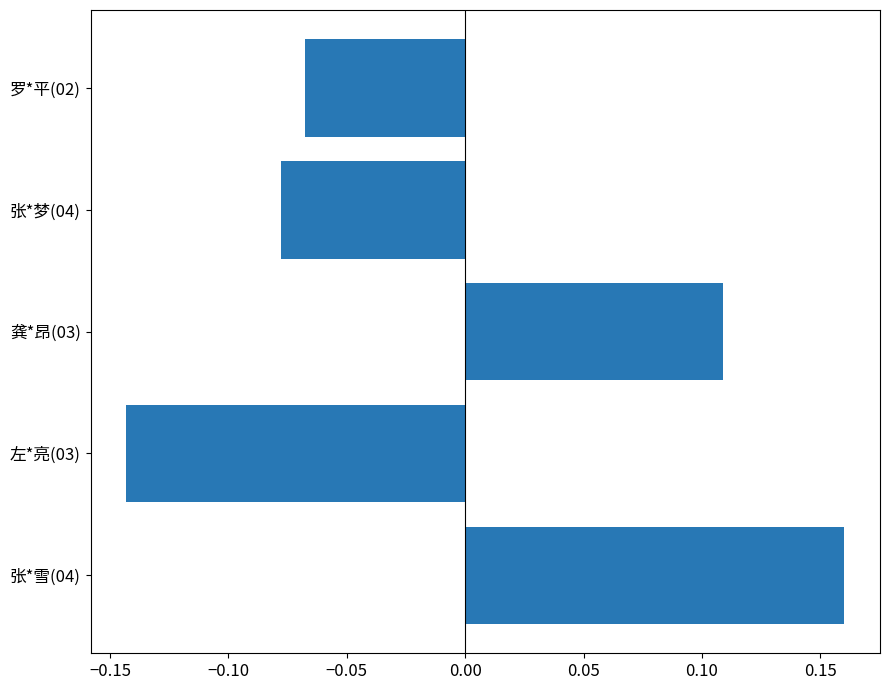

How many categories are shown in the chart?

5